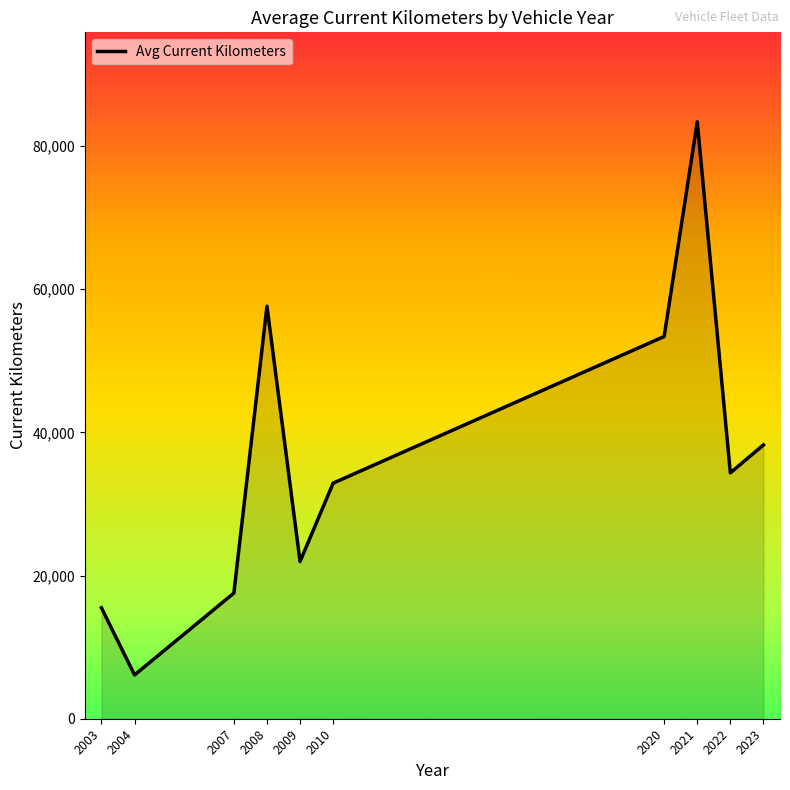

Where is the first local maximum?

2008